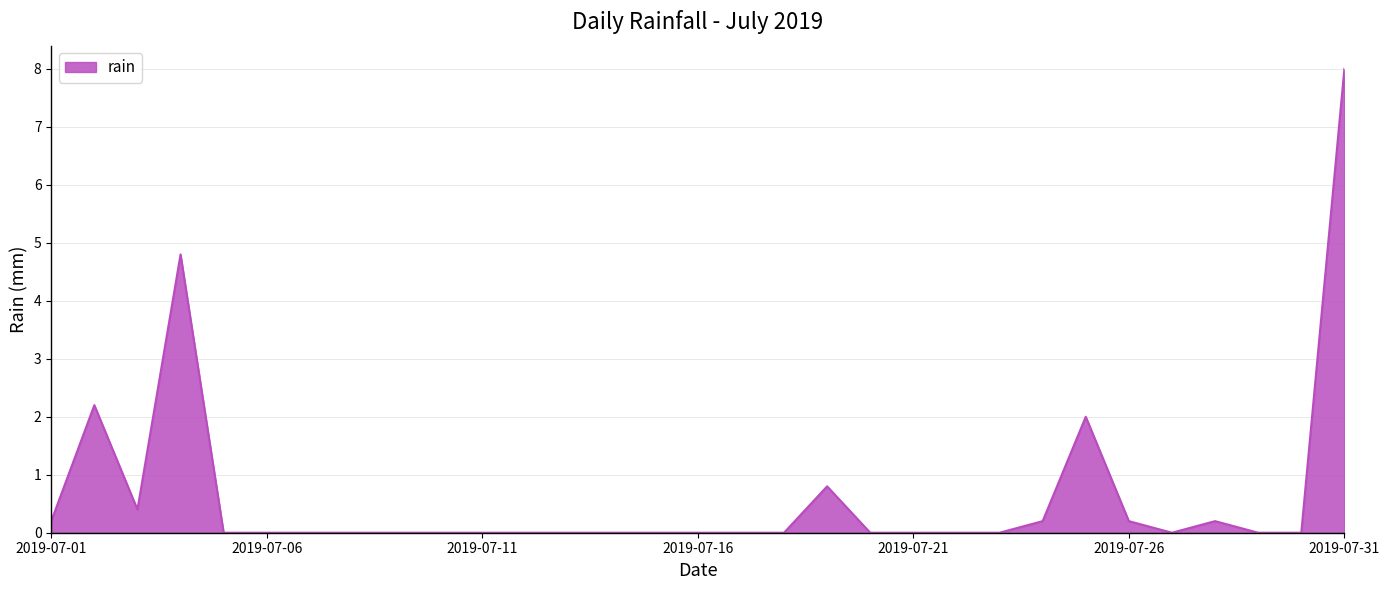

What is the greatest value displayed?

8.0